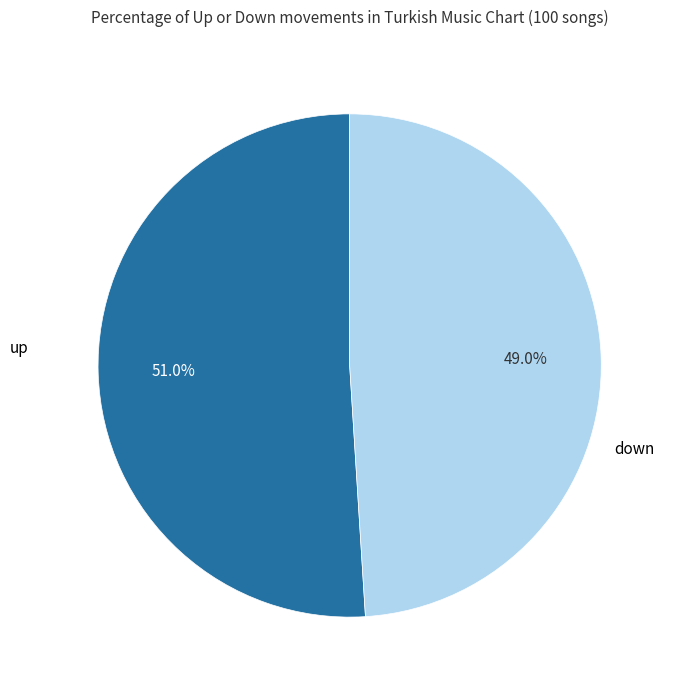

Is down the majority of the pie?

No